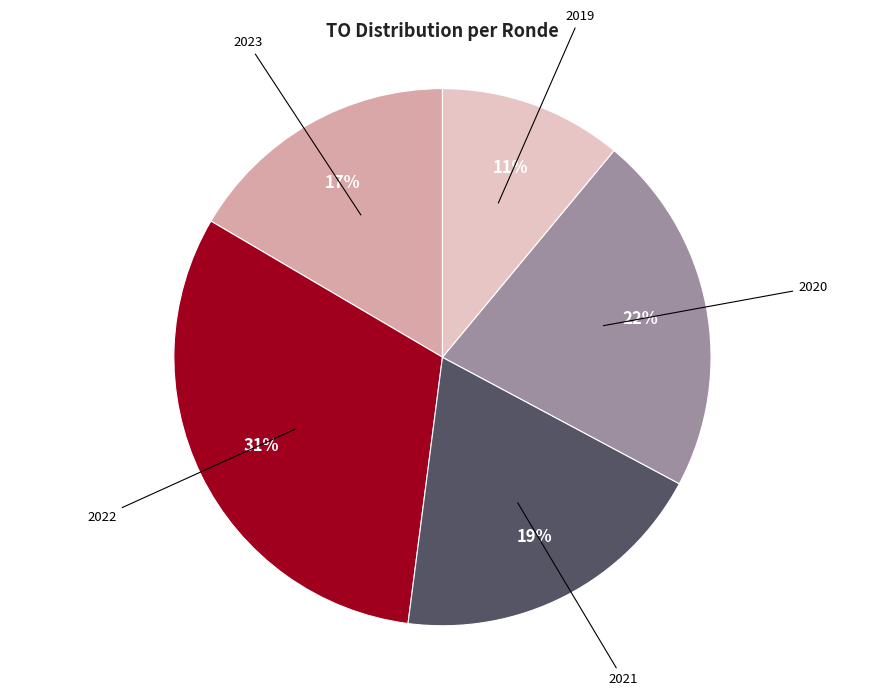

To the nearest percent, what is the average slice percentage?

20%